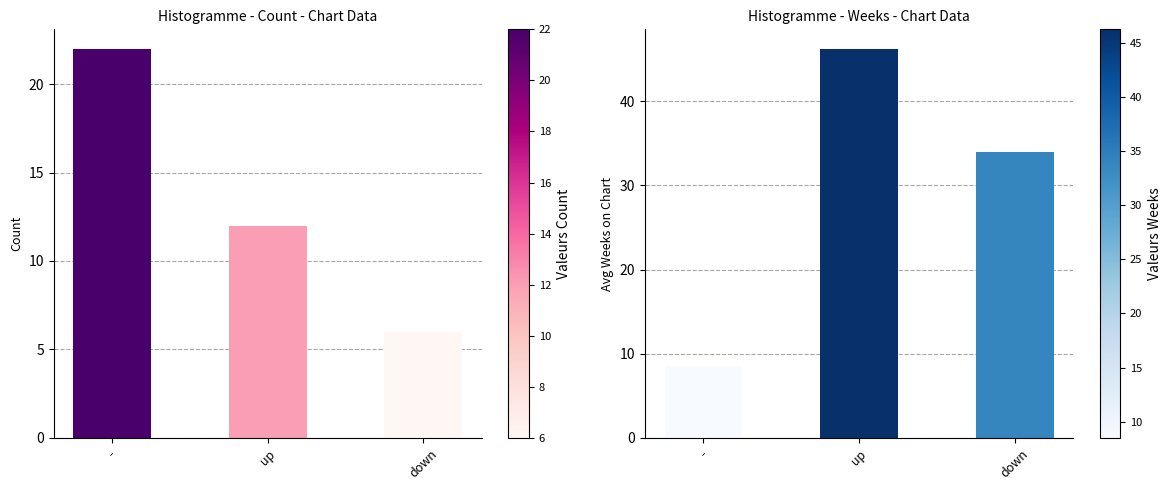

Are the bars grouped side by side (vs. stacked)?

Yes